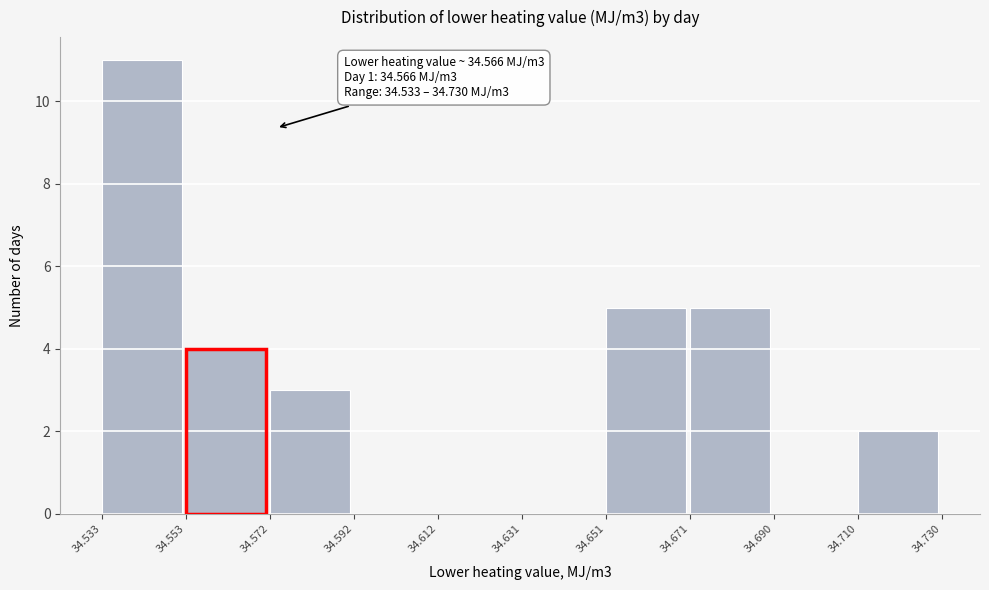

Over which range of the x-axis is the bar tallest?

34.533 to 34.553